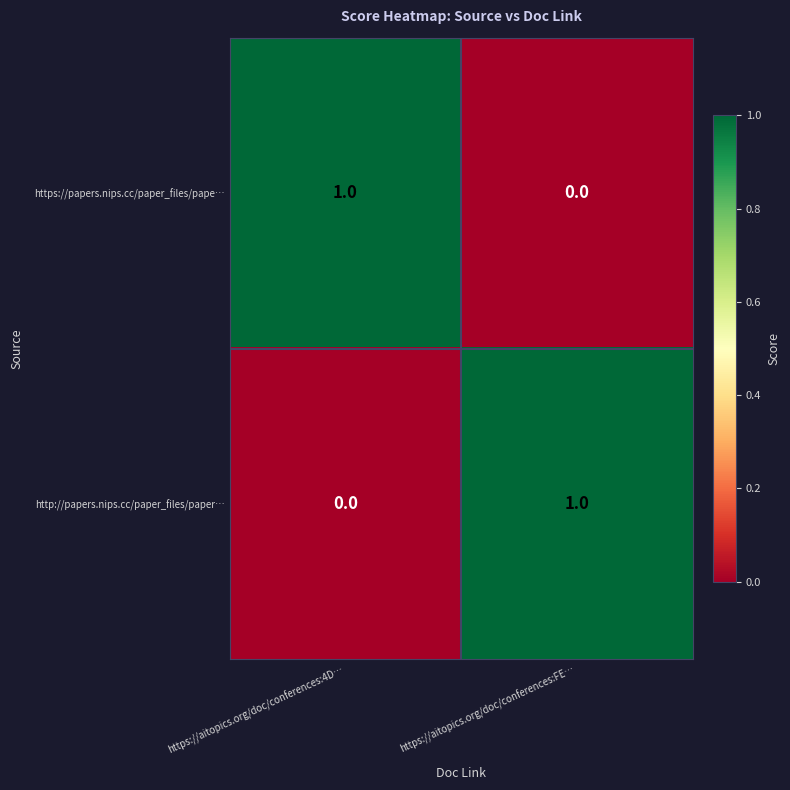

Reading left to right, list all the values displayed in this chart.

https://papers.nips.cc/paper_files/pape…: 1	0
http://papers.nips.cc/paper_files/paper…: 0	1